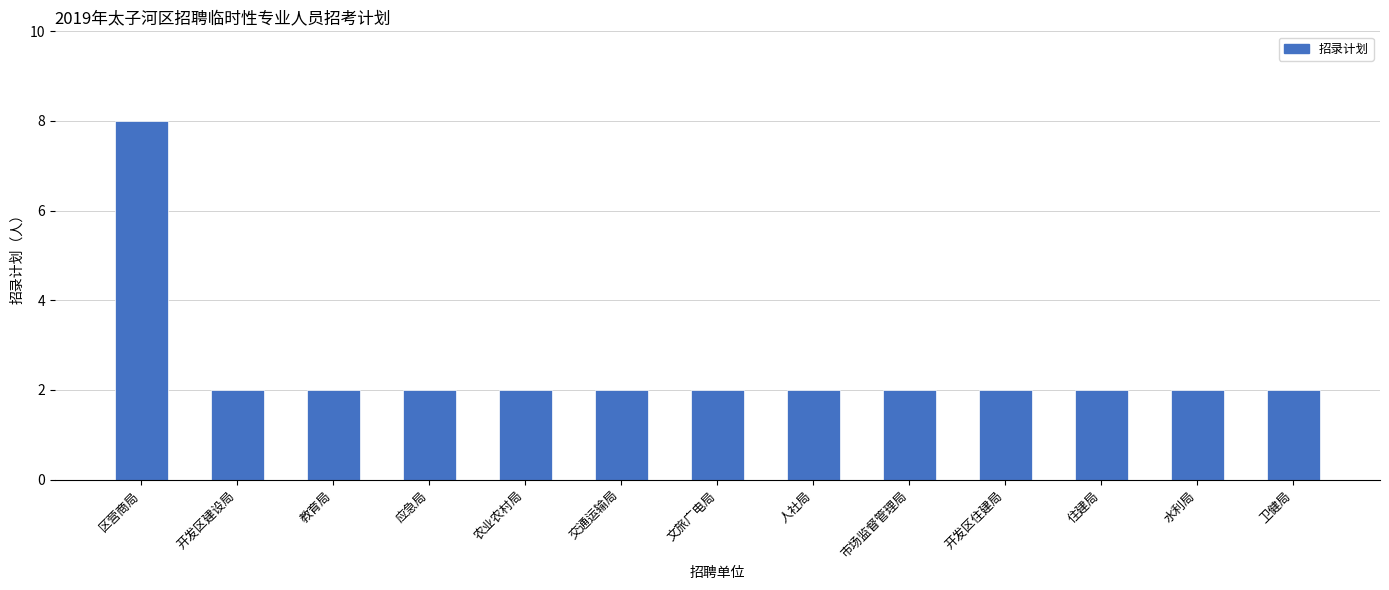

What is the ratio of the value at 文旅广电局 to the value at 应急局?

1.0